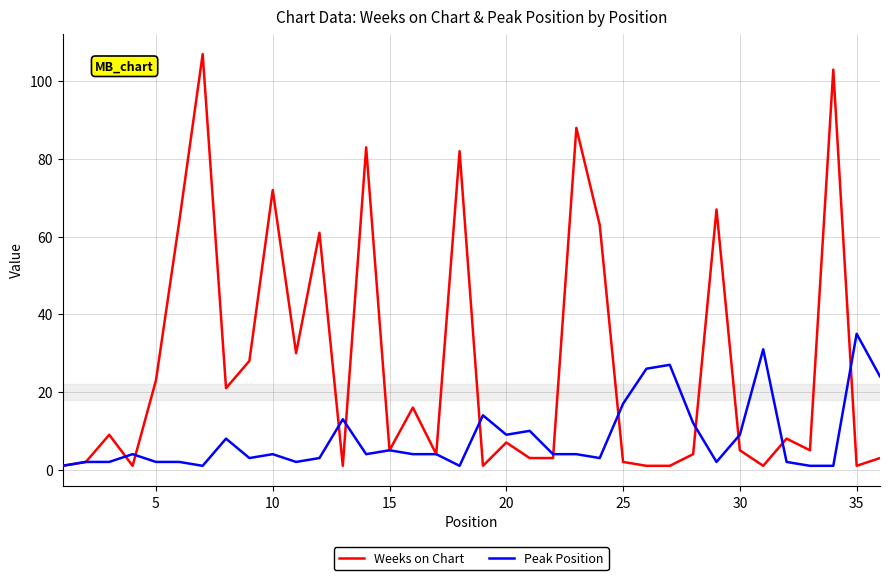

Rank the series by their maximum value, from lowest to highest.

Peak Position, Weeks on Chart